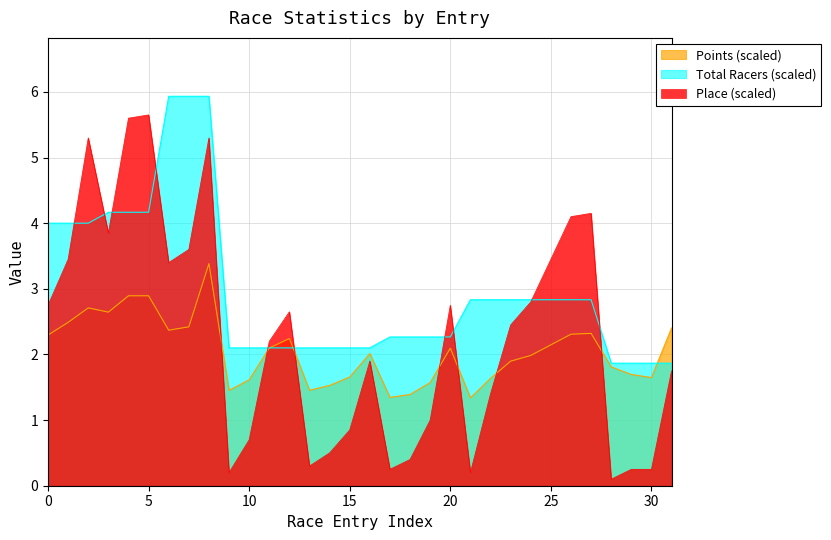

Which series has the widest spread of values?

Place (scaled)